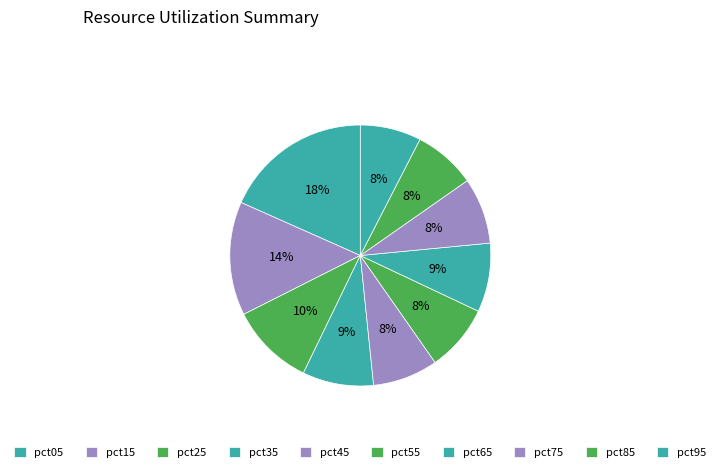

To the nearest percent, what is the difference between the largest and smallest slice percentages?

11%